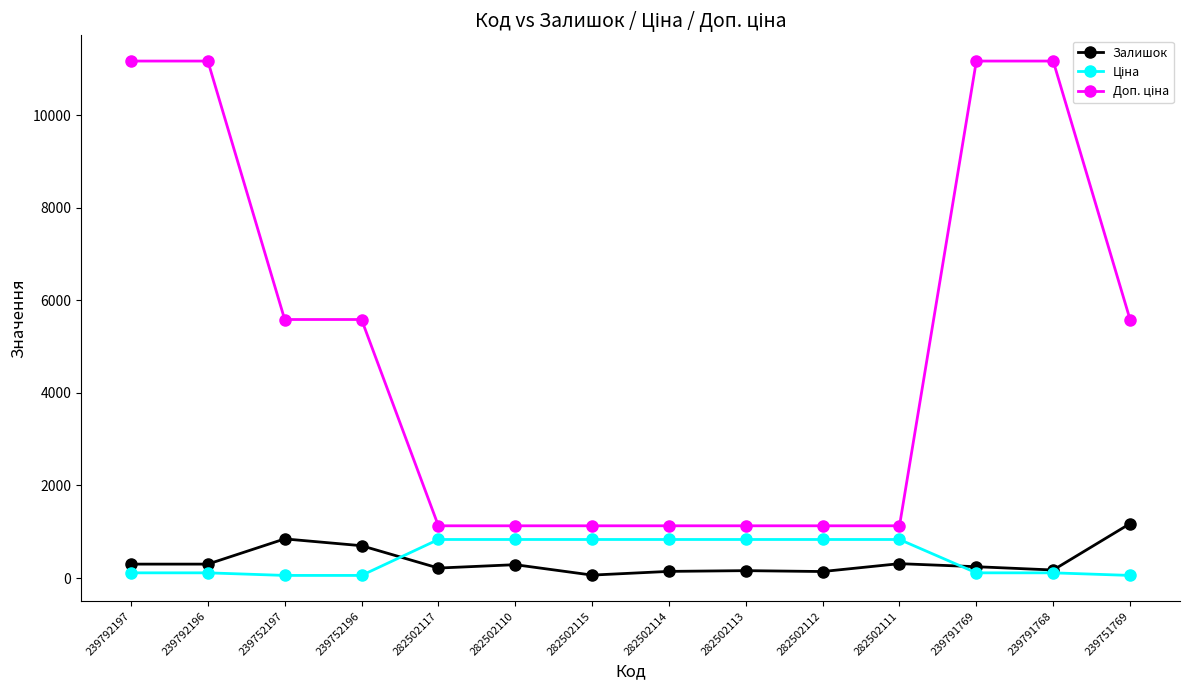

True or false: Залишок has more than 1 interior local peaks.

True